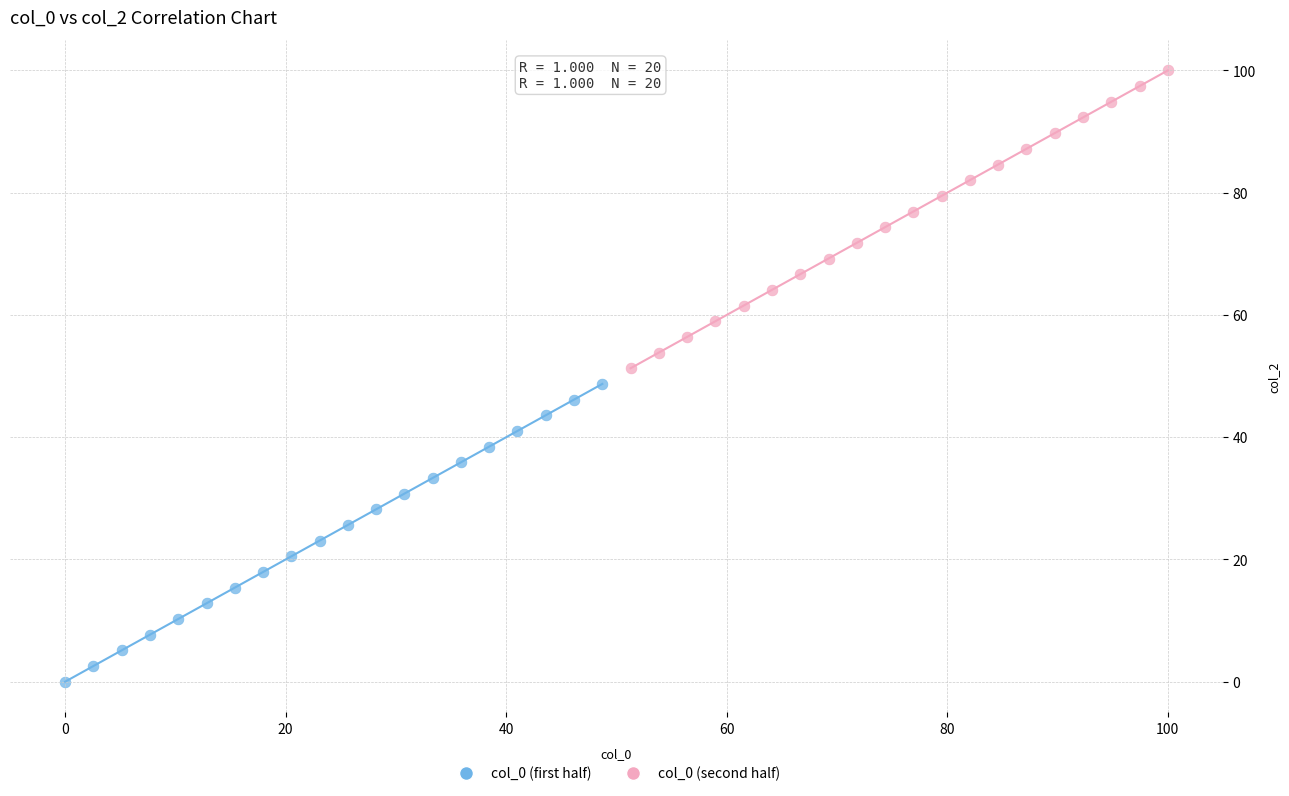

Which series reaches the minimum Y coordinate?

col_0 (first half)